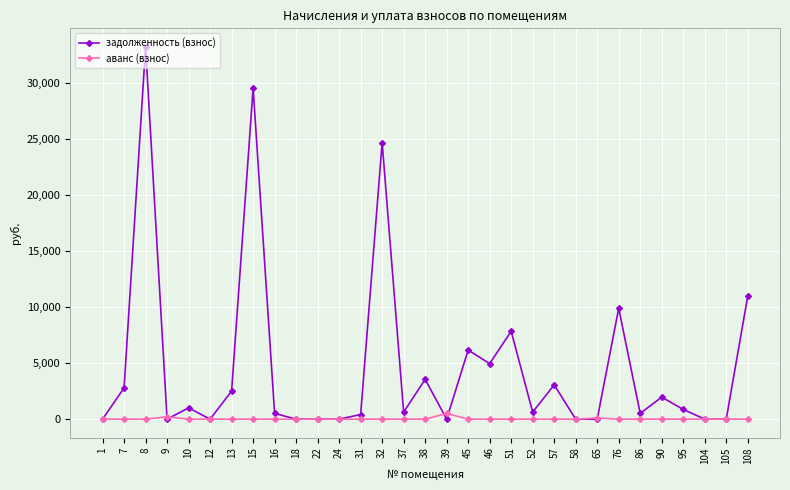

The value of задолженность (взнос) at 7 is 2786.0. True or false?

True